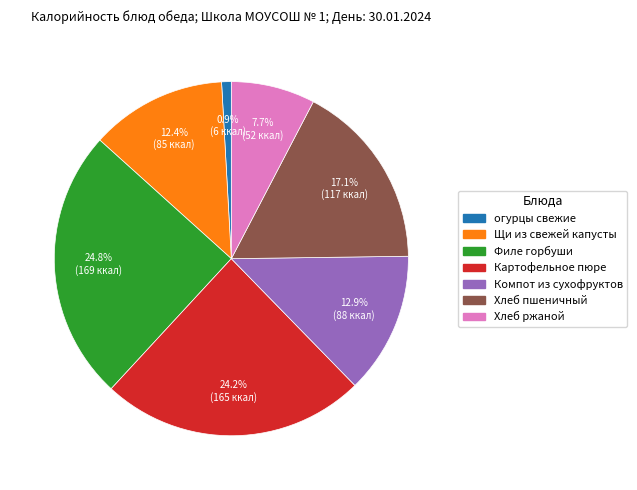

Is the sum of огурцы свежие and Картофельное пюре greater than half?

No